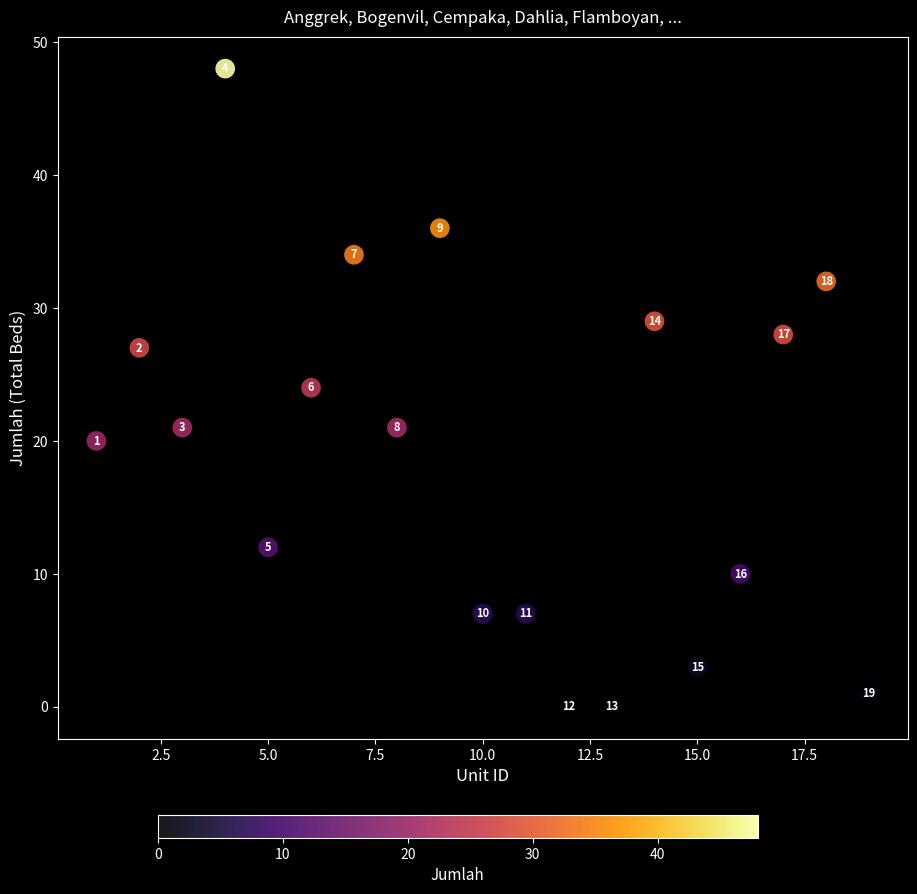

What Y value in the scatter plot is closest to 24?

24